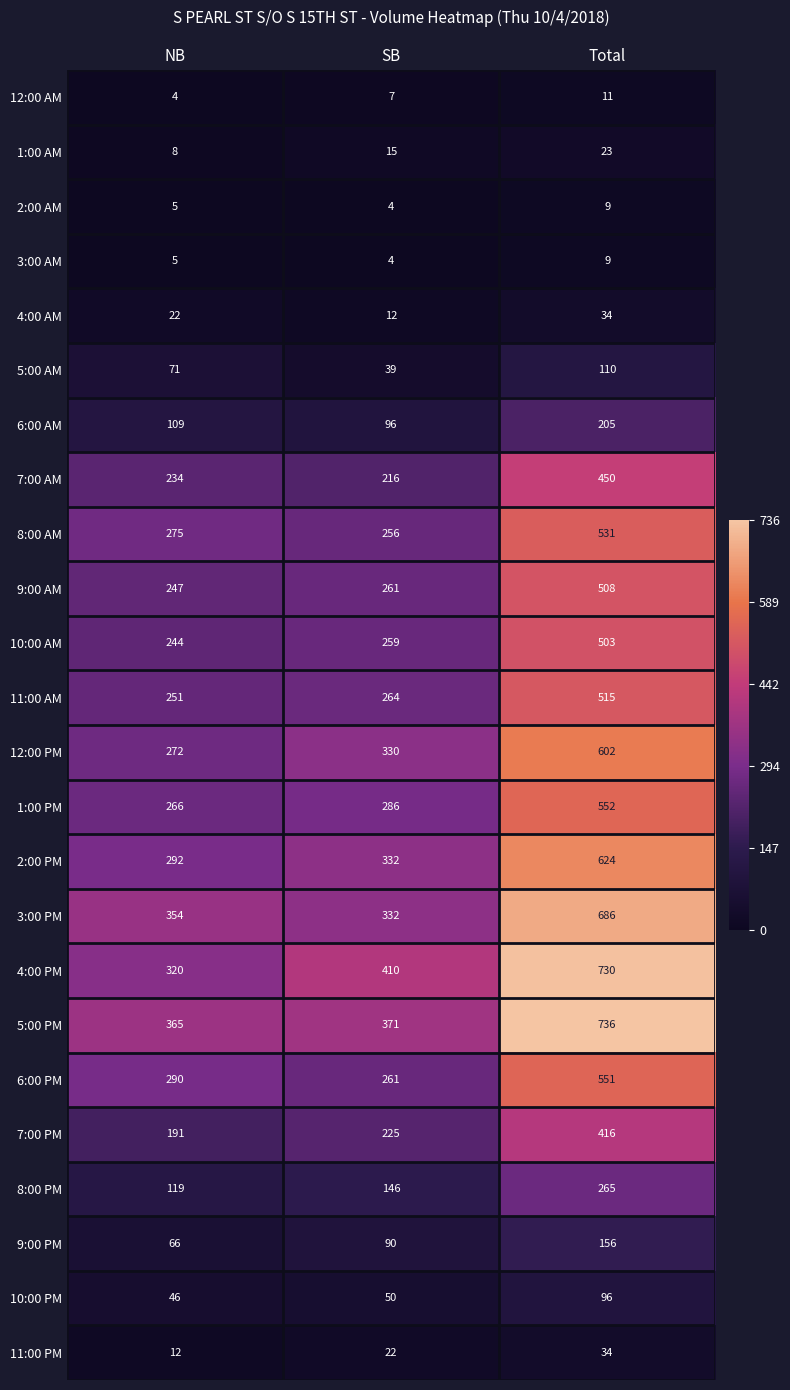

What is the average value of the 12:00 AM series?

7